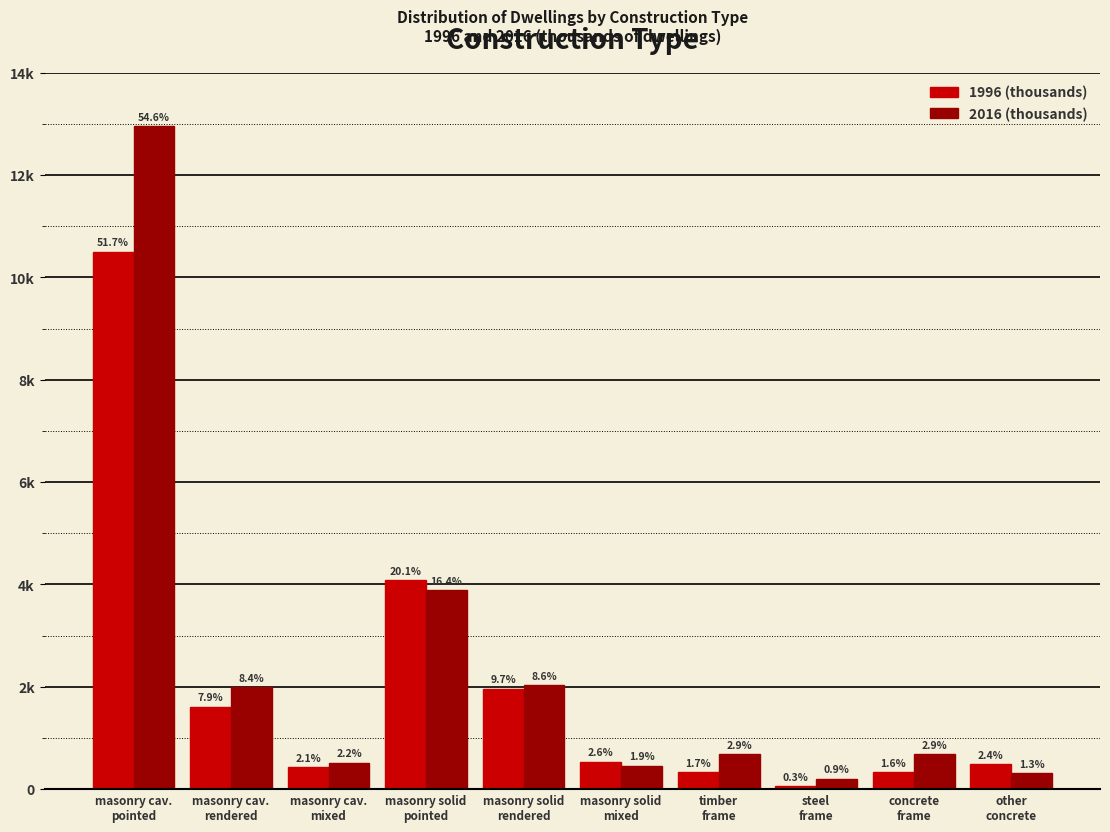

Does the chart contain any negative values?

No